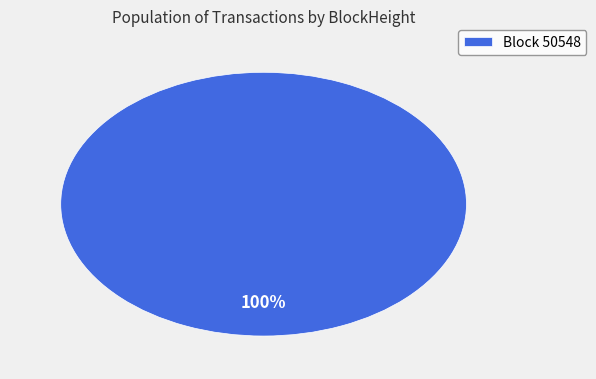

Rank the categories by value from lowest to highest.

Block 50548